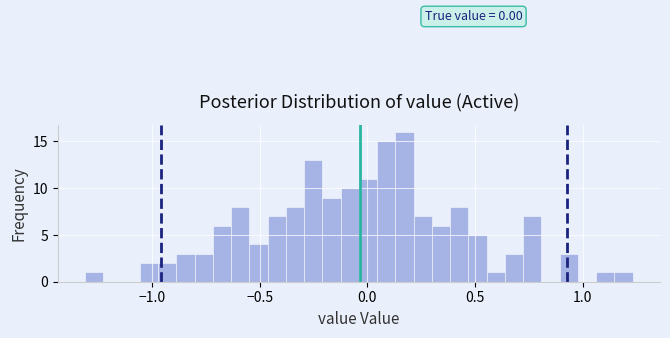

Read against the x-axis, roughly where is the centre of the tallest bar?

0.15